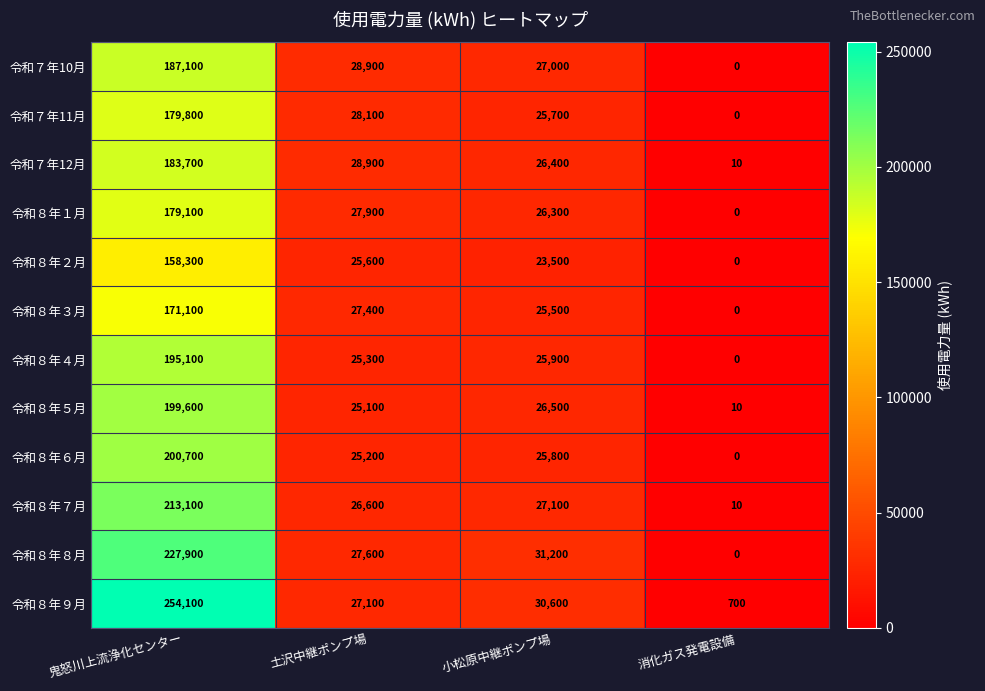

The 令和８年５月 series shows 3 at 消化ガス発電設備. True or false?

False